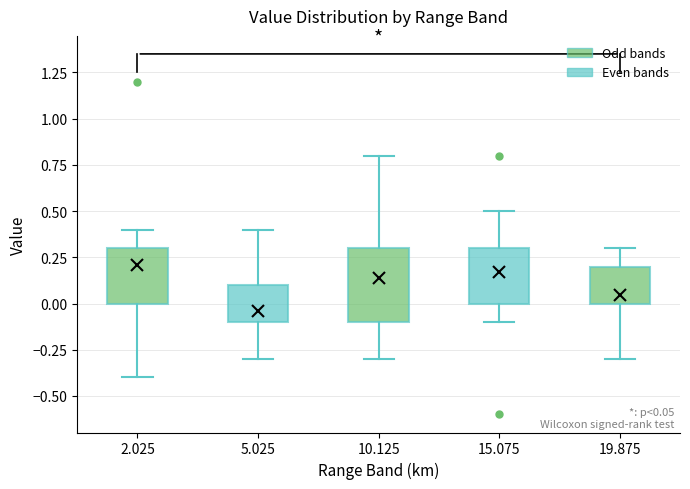

Which box is the tallest, from its lower edge to its upper edge?

10.125